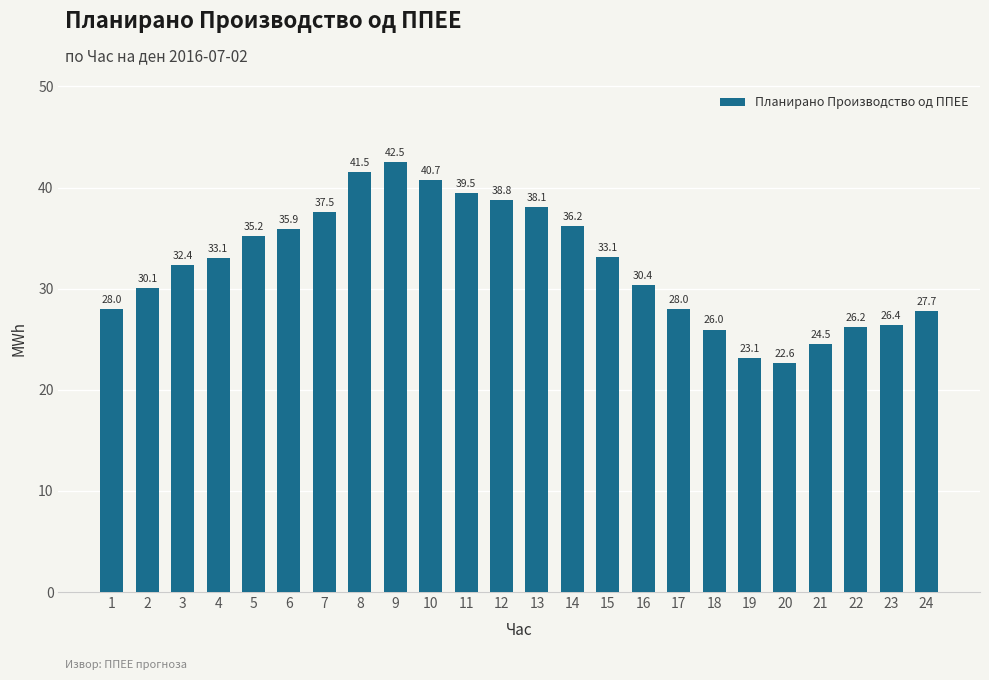

Reading left to right, list all the values displayed in this chart.

28.0	30.1	32.4	33.1	35.2	35.9	37.5	41.5	42.5	40.7	39.5	38.8	38.1	36.2	33.1	30.4	28.0	26.0	23.1	22.6	24.5	26.2	26.4	27.7